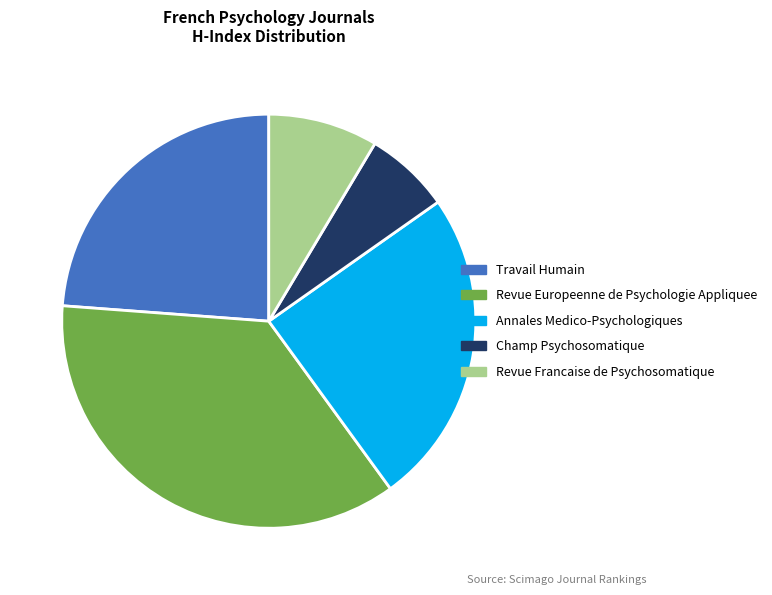

How many slices are in this pie chart?

5